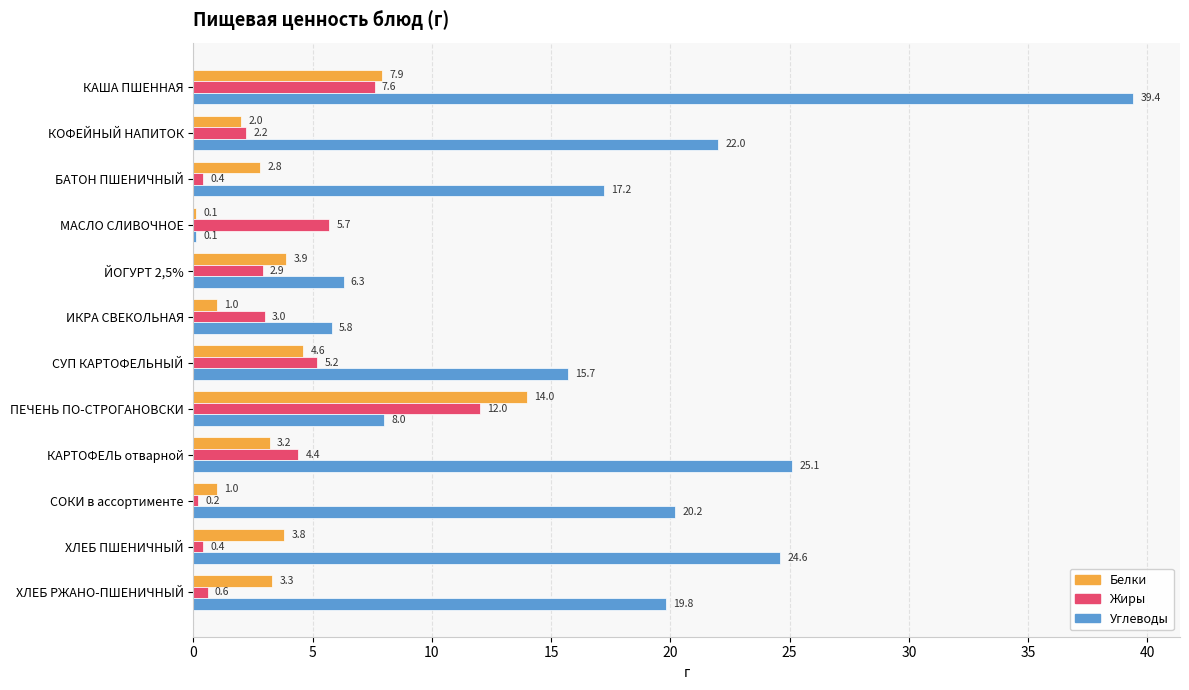

What is the sum of all Углеводы values?

204.2